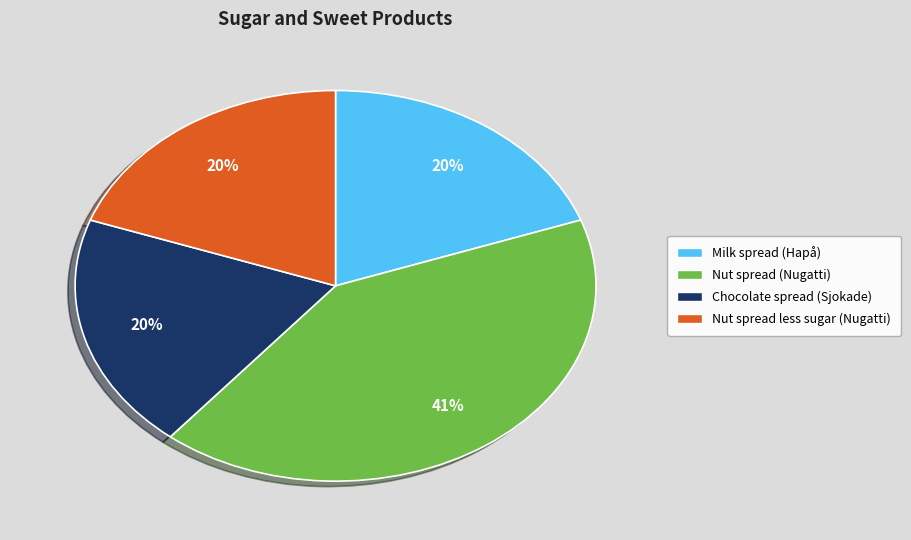

Combined, do Nut spread less sugar (Nugatti) and Nut spread (Nugatti) account for over 50%?

Yes